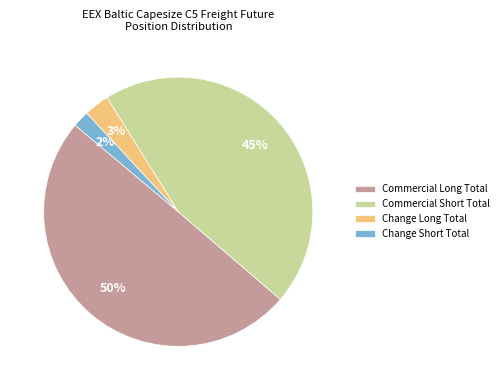

Which slice is the largest?

Commercial Long Total